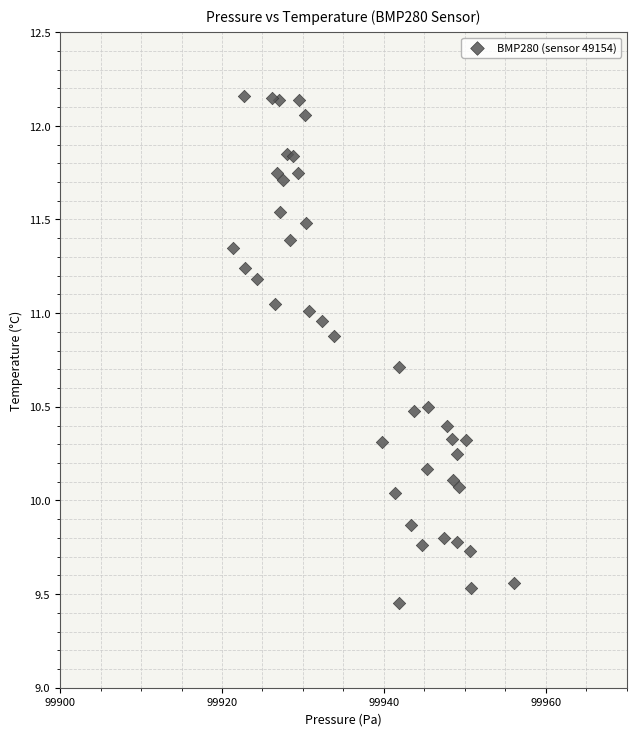

What is the range of X values (max minus min)?

34.6